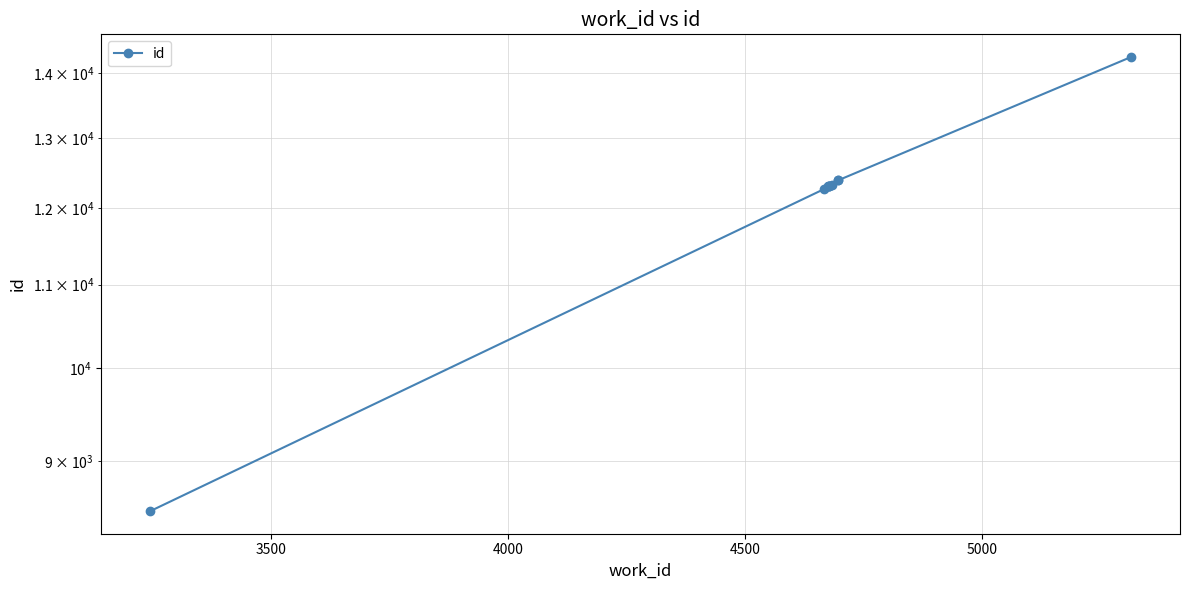

Reading right to left, transcribe all the data shown in this chart.

14254	12388	12386	12327	12310	12309	12308	12306	12264	8500